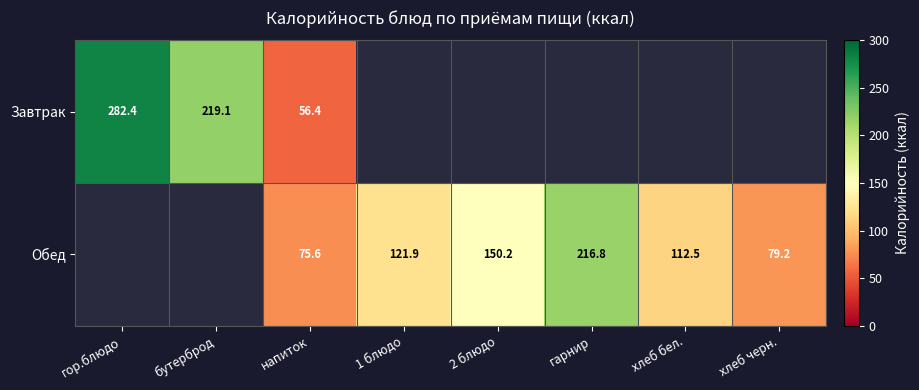

How many distinct data groups are displayed?

2